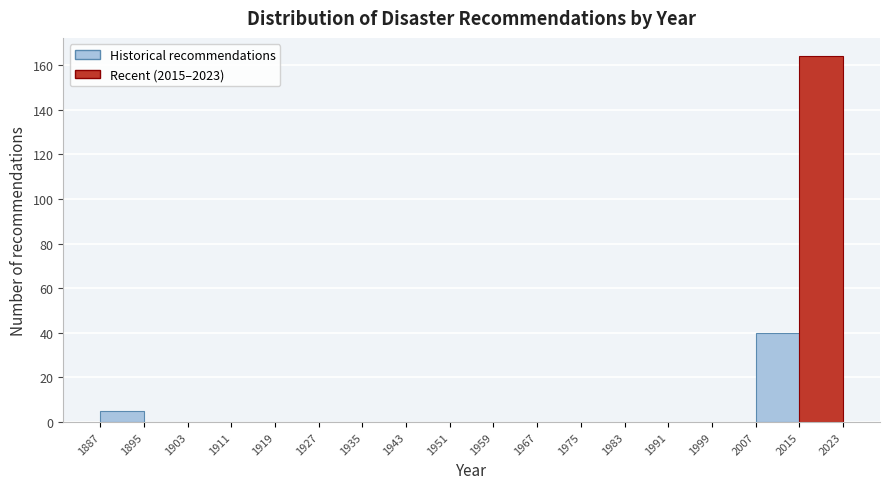

Over which range of the x-axis is the bar tallest?

2015 to 2023